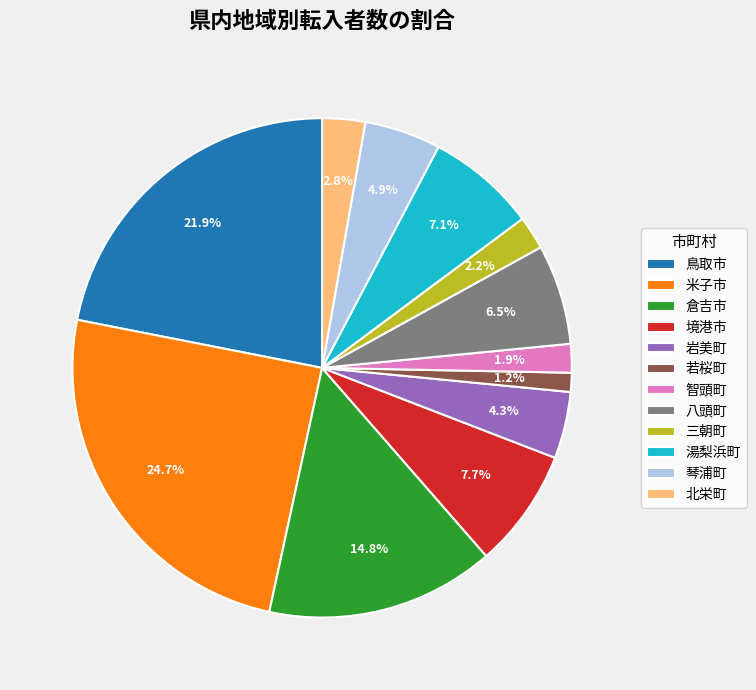

Does any single category account for the majority?

No